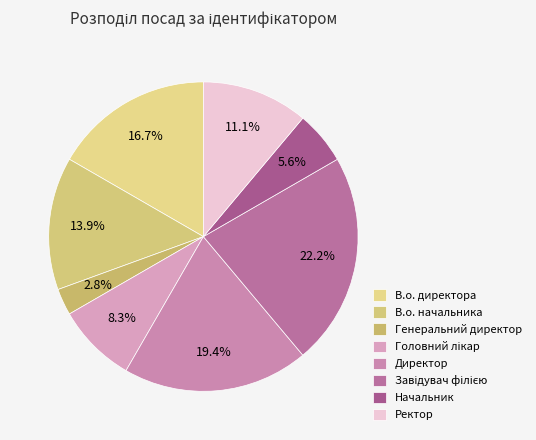

Between Ректор and Завідувач філією, which is larger?

Завідувач філією